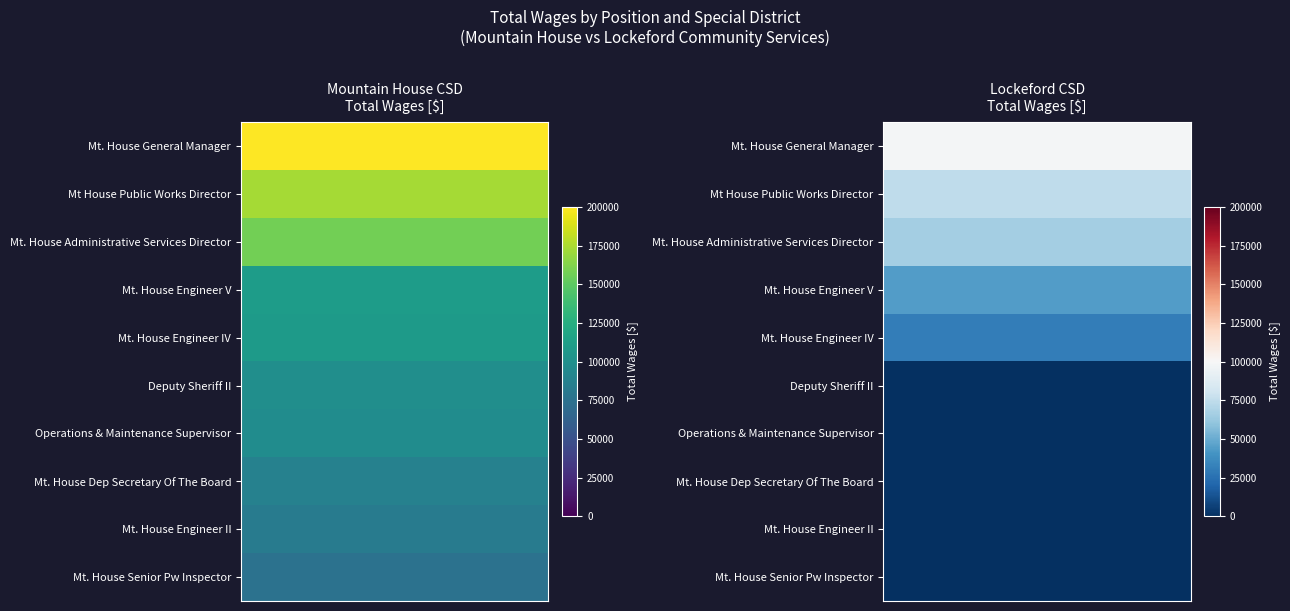

What is the difference between the maximum and minimum values in the Mountain House Community Services District series?

123890